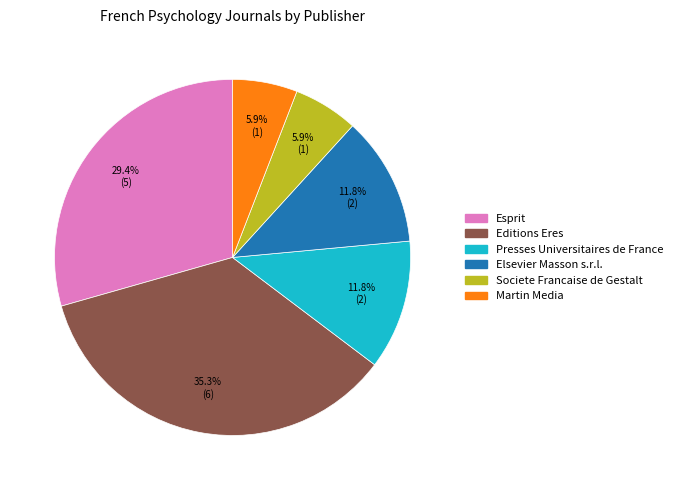

Which slice is the largest?

Editions Eres